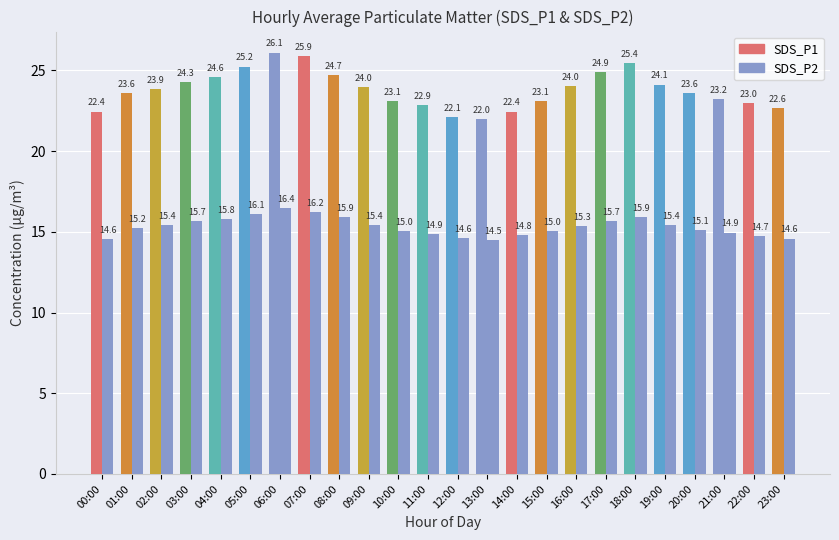

How many data points does each series have?

24